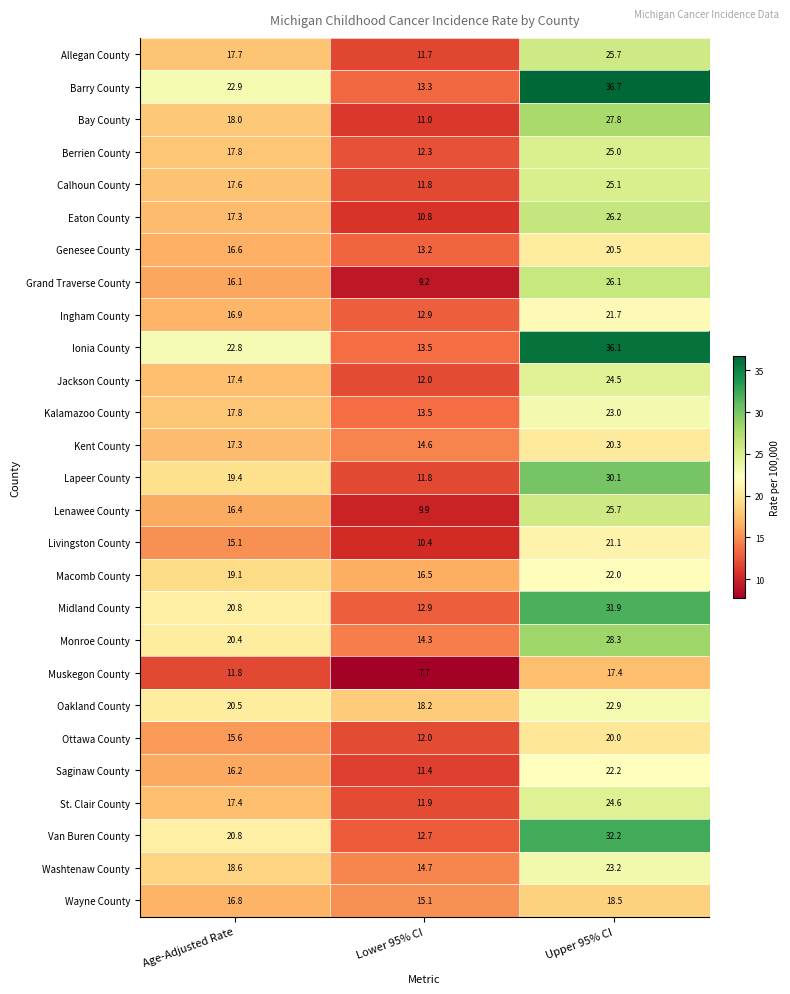

What is the maximum value shown in the chart?

36.7